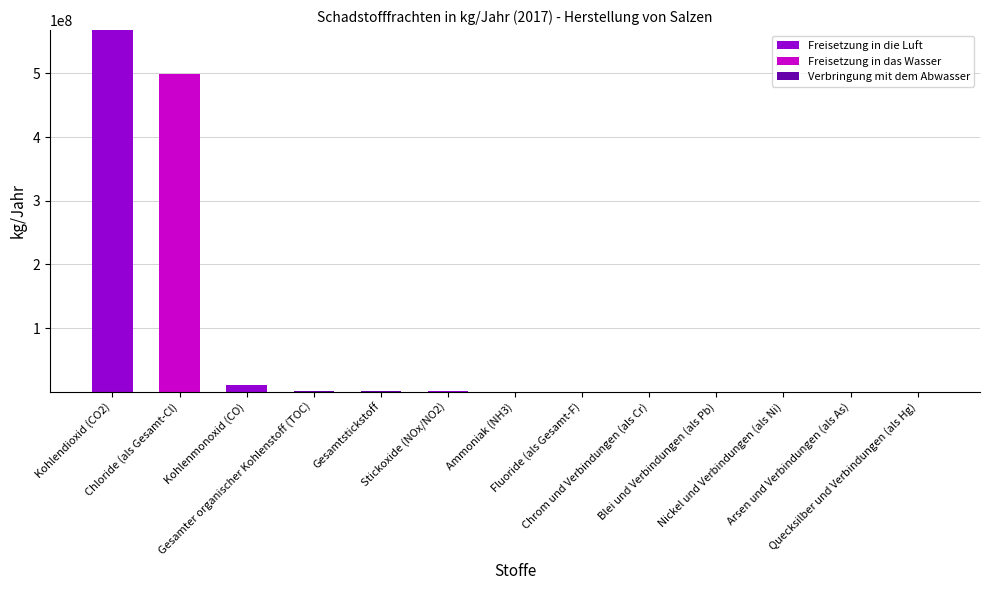

Are the bars grouped side by side (vs. stacked)?

No